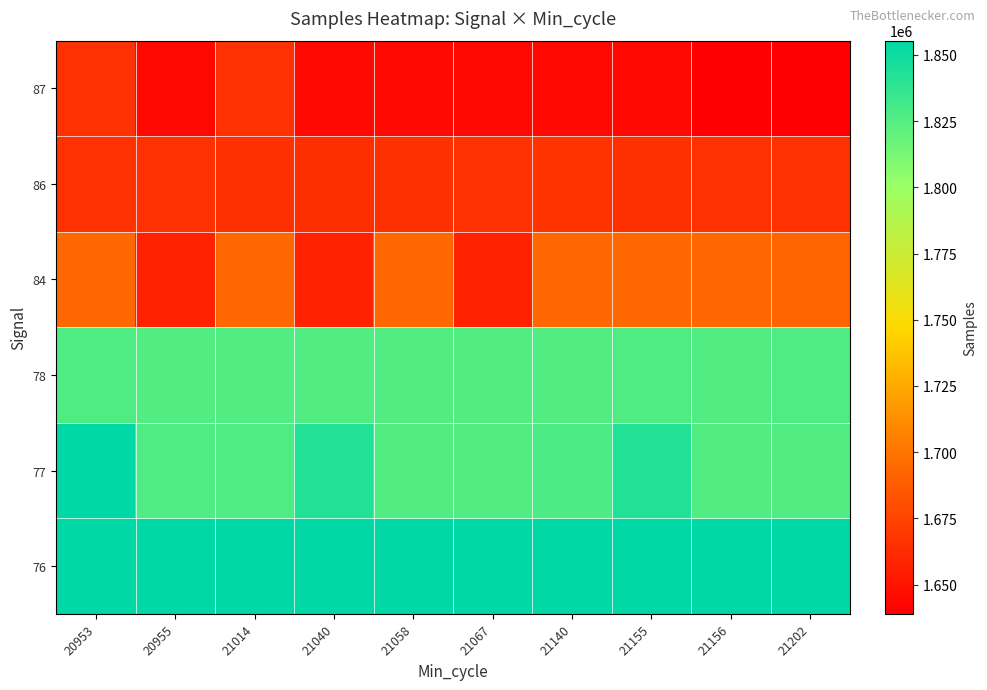

Which series has the largest total across all categories?

76